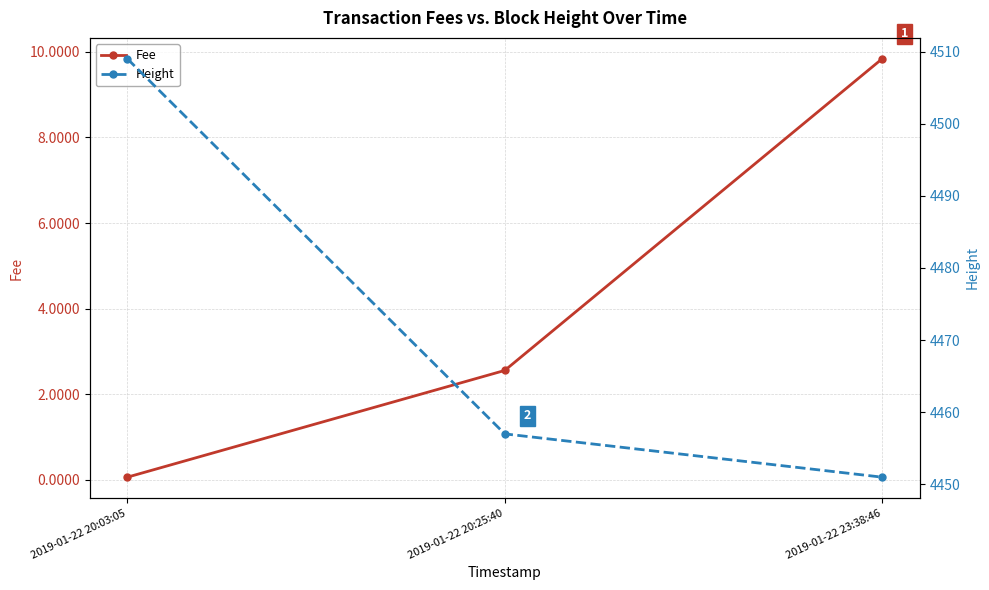

What is the highest value of the Fee series?

9.8